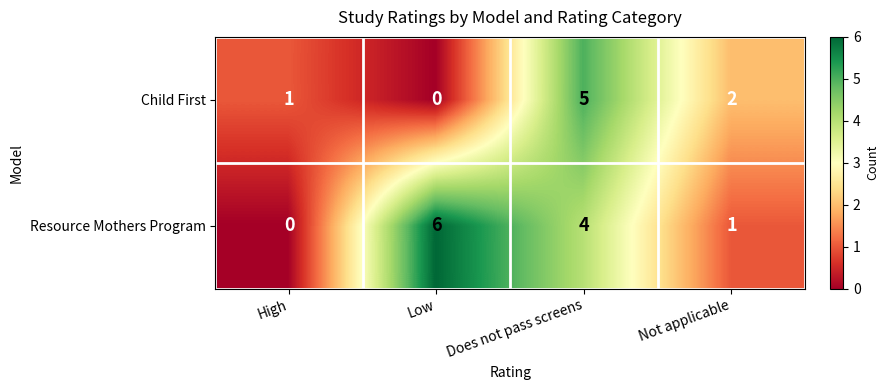

Where does the Child First series first go above 2?

Does not pass screens